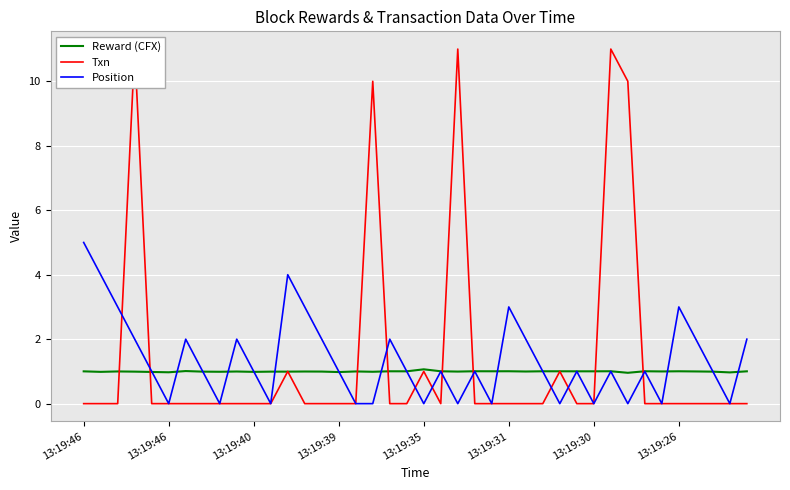

Which series ends up on top after the final intersection of Txn and Position?

Position